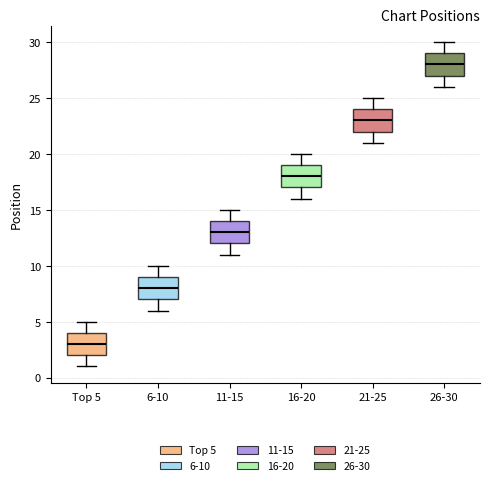

Reading left to right, read every box against the y-axis: the position of its median line, the range the box covers, and the ends of its whiskers. The values are not printed on the chart, so give them approximately, as read against the axis.

Top 5: median 3, box 2 to 4, whiskers 1 to 5
6-10: median 8, box 7 to 9, whiskers 6 to 10
11-15: median 13, box 12 to 14, whiskers 11 to 15
16-20: median 18, box 17 to 19, whiskers 16 to 20
21-25: median 23, box 22 to 24, whiskers 21 to 25
26-30: median 28, box 27 to 29, whiskers 26 to 30